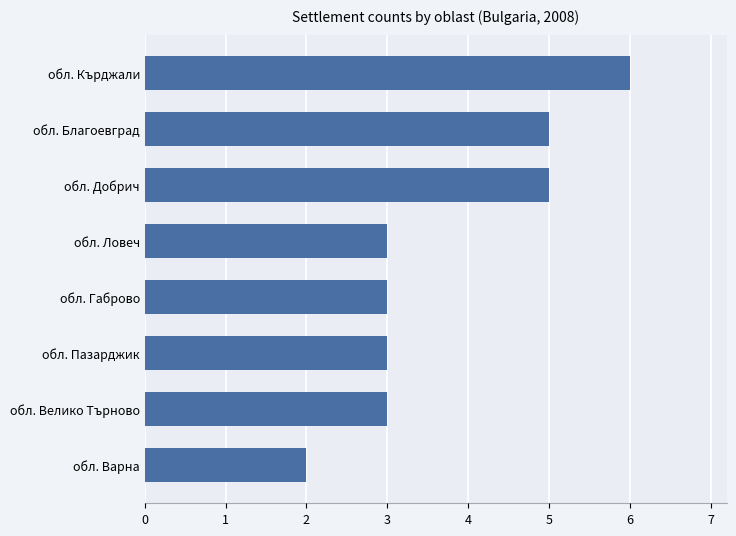

What is the label of the 7th bar from the bottom?

обл. Благоевград